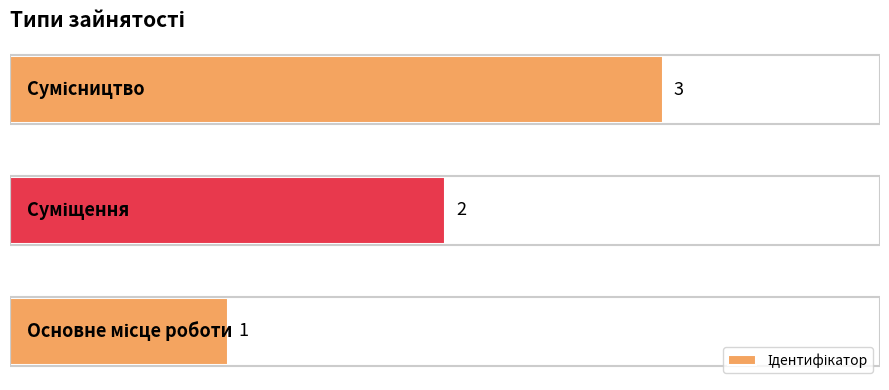

What is the greatest value displayed?

3